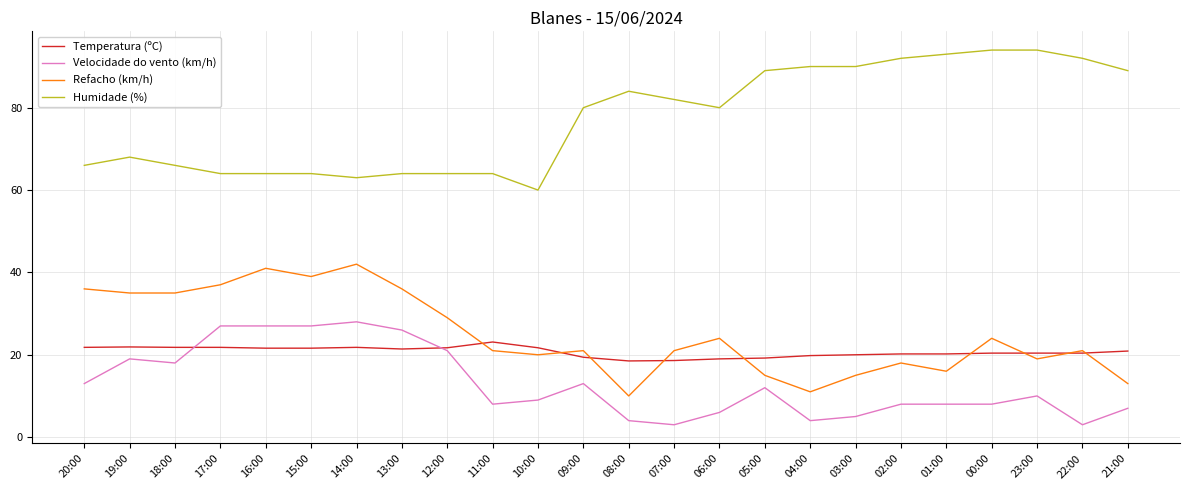

Where does the Temperatura (ºC) series first go above 20?

20:00